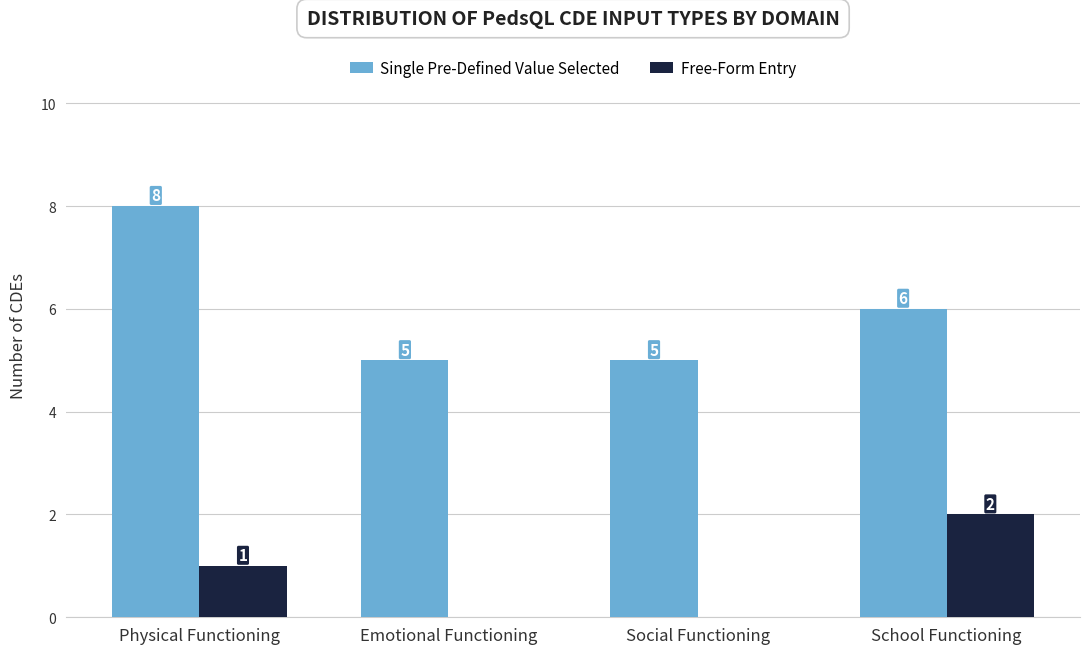

Which category has the highest value in the Free-Form Entry series?

School Functioning